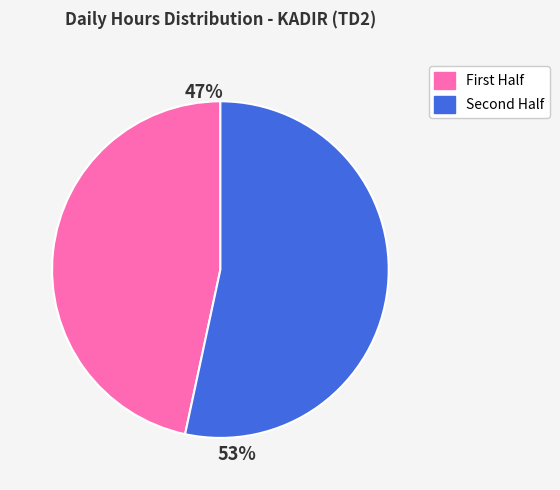

Is there a majority slice in this chart?

Yes